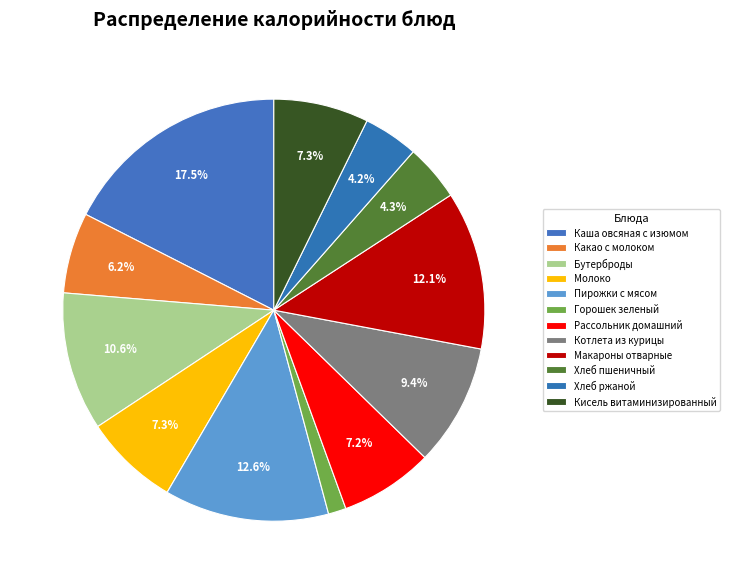

To the nearest percent, what is the difference between the largest and smallest slice percentages?

16%